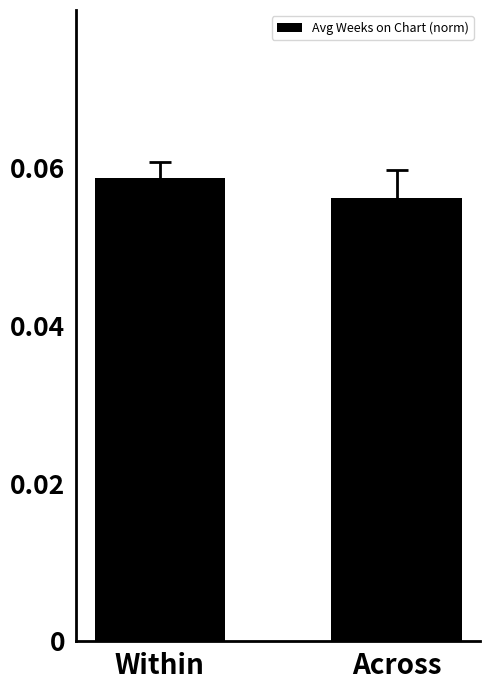

True or false: the data shows 0.0 at Within.

False